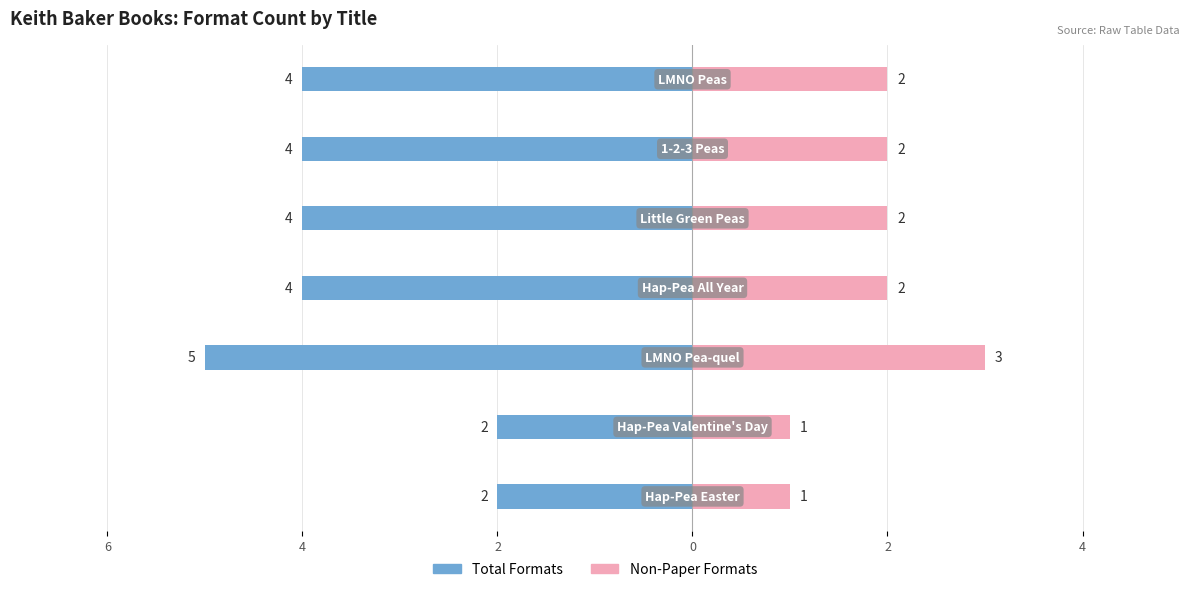

The value of Non-Paper Formats at 6 is 0. True or false?

False